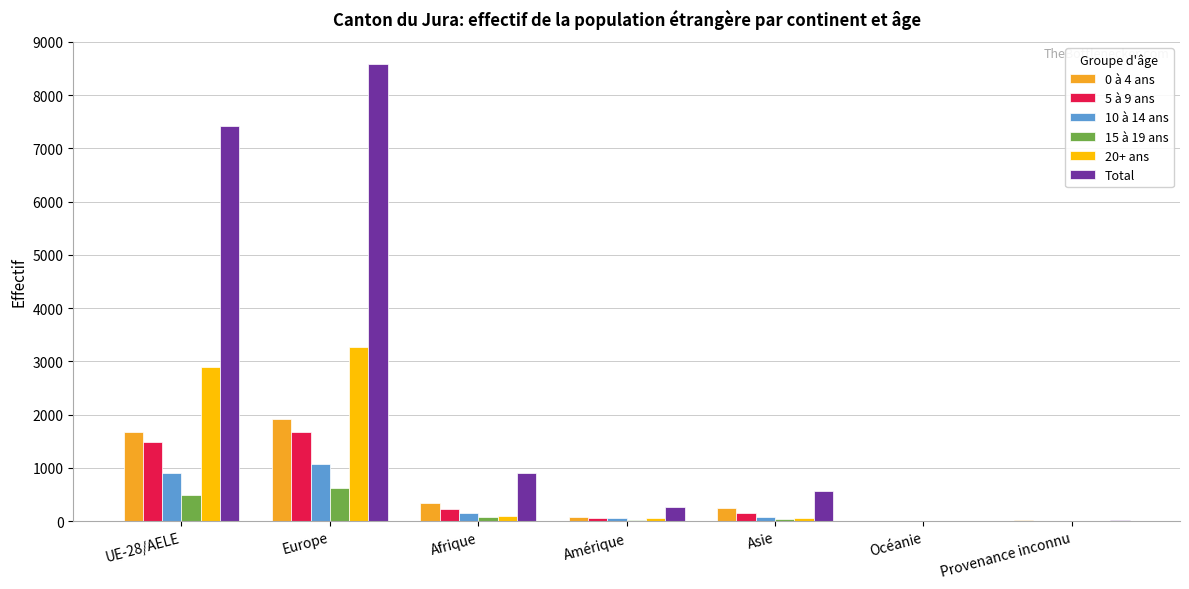

Where is 5 à 9 ans nearest to the value 839?

Afrique